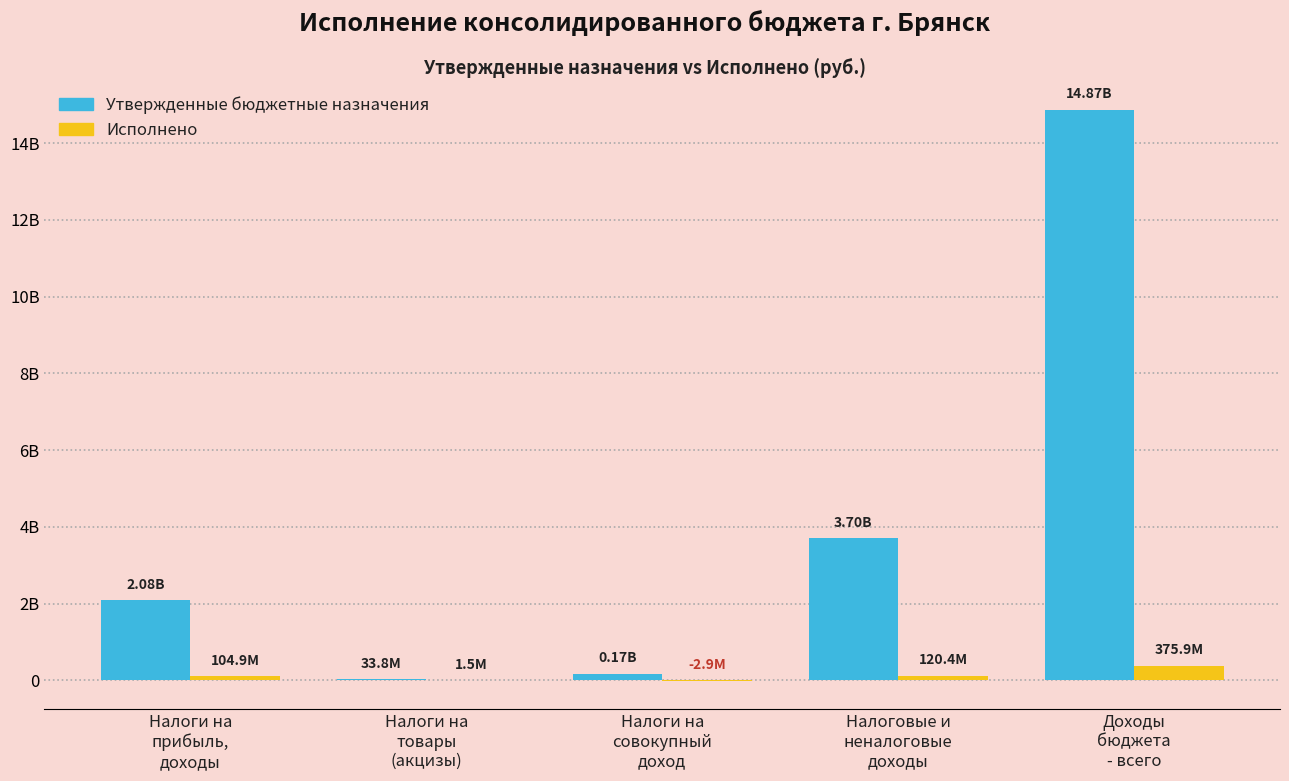

List the series in order of their overall mean, lowest first.

Исполнено, Утвержденные бюджетные назначения